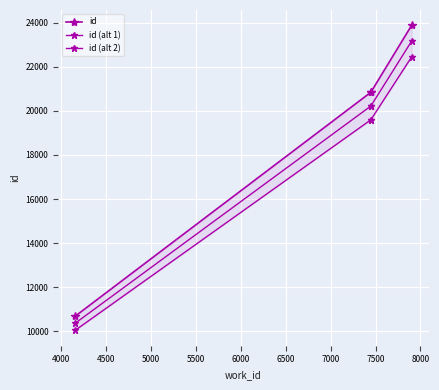

What is the difference between the maximum and minimum values in the id series?

13206.0